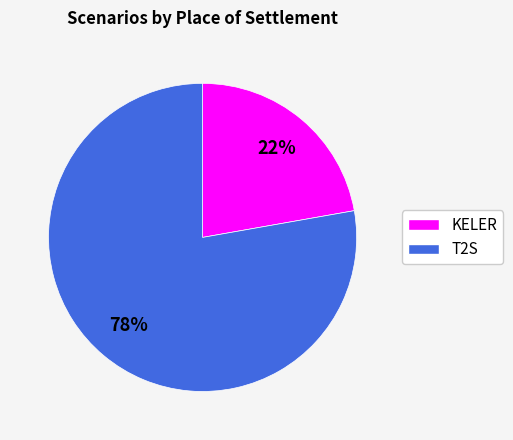

Do T2S and KELER together represent more than half of the pie?

Yes